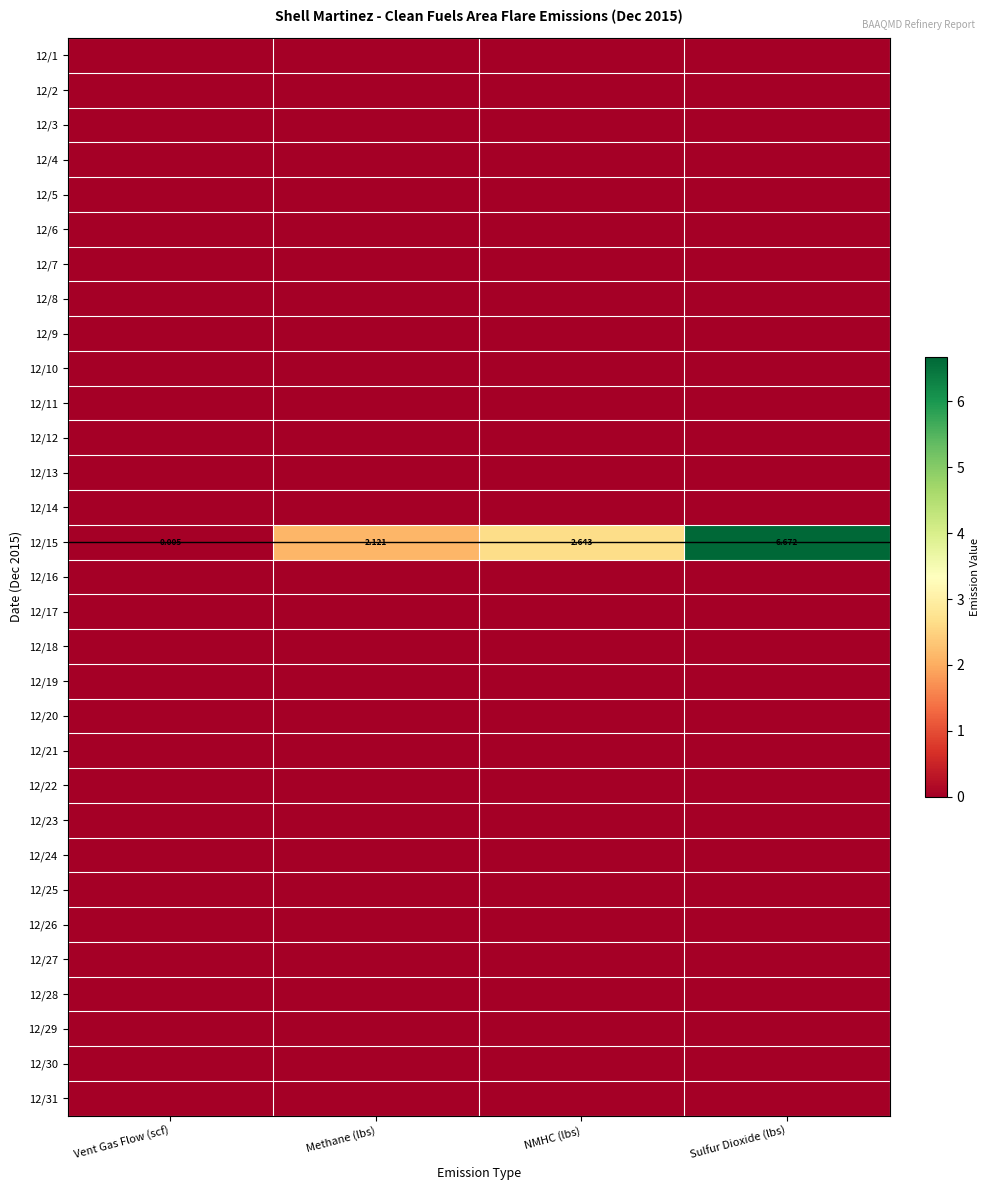

Which category has the highest value in the 12/15 series?

Sulfur Dioxide (lbs)